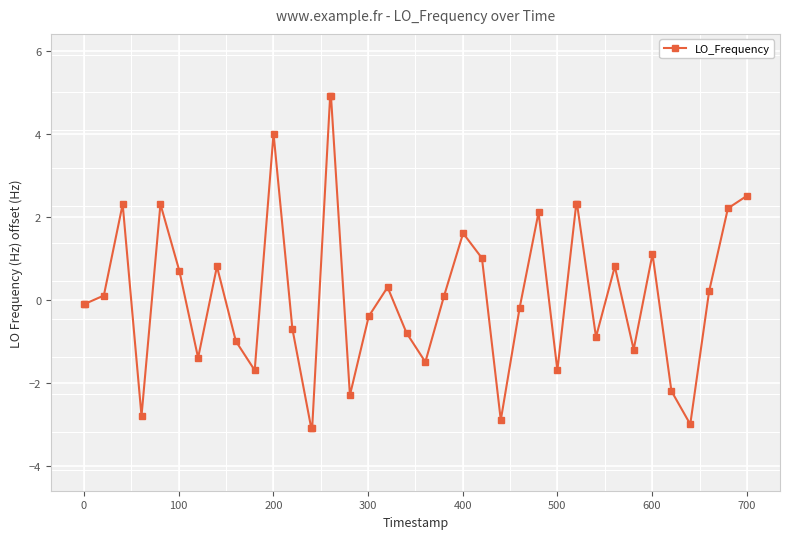

True or false: there are more than 2 points higher than both neighbors.

True